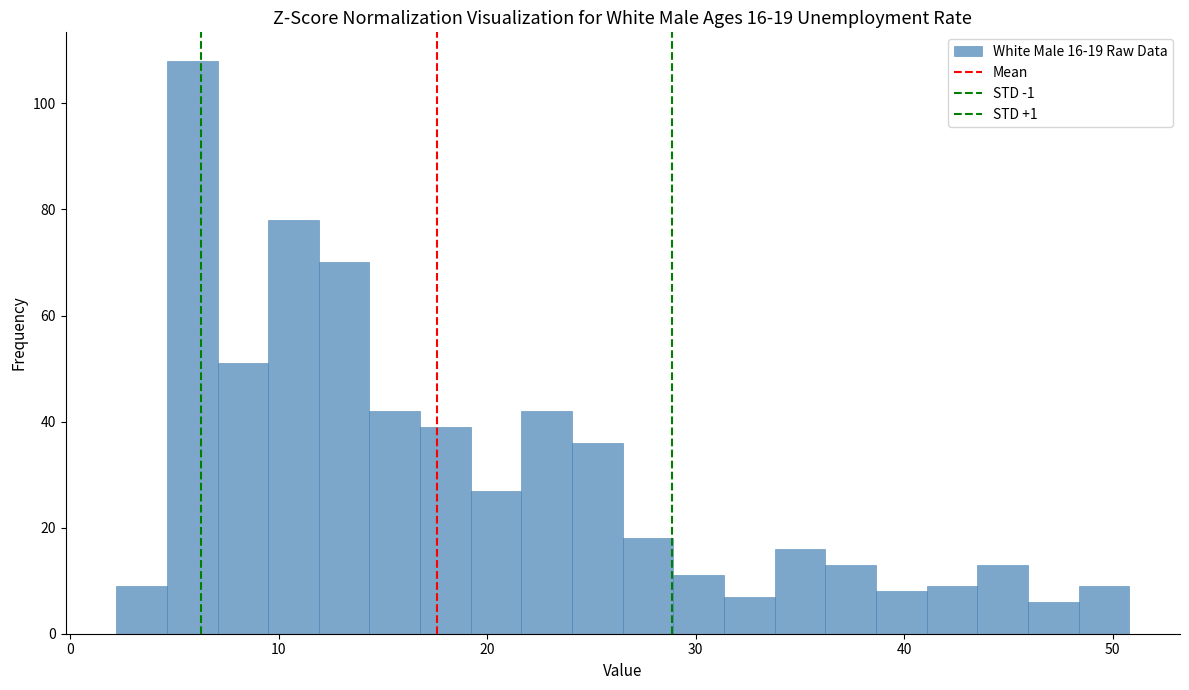

Around what value on the x-axis is the tallest bar? Give the approximate position of its centre, as read against the axis.

6